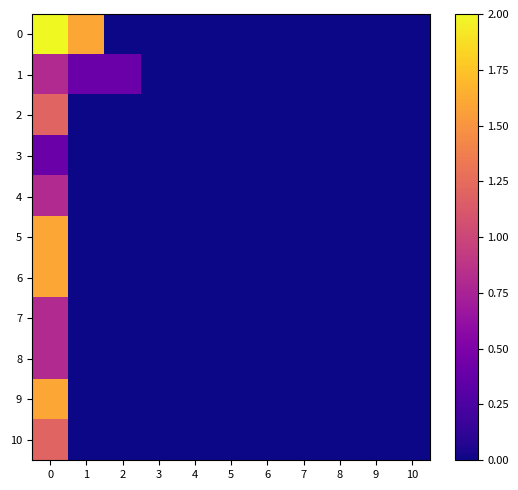

Which series has the largest total across all categories?

row_0